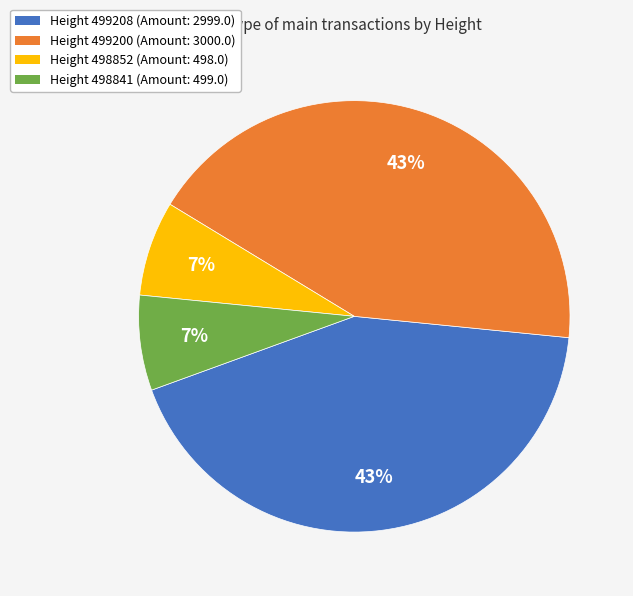

To the nearest percent, what is the difference between the largest and smallest slice percentages?

36%